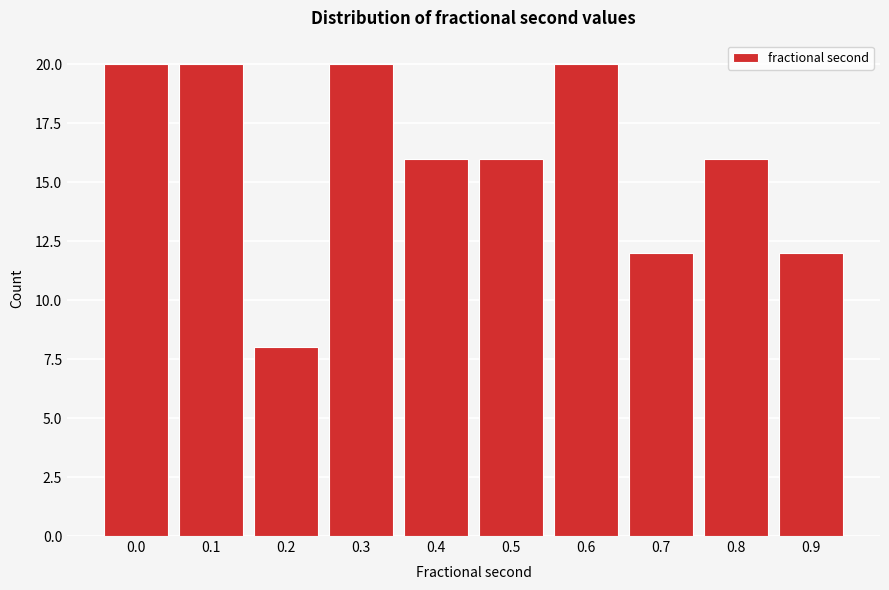

Reading left to right, list all the values displayed in this chart.

0.0=20	0.1=20	0.2=8	0.3=20	0.4=16	0.5=16	0.6=20	0.7=12	0.8=16	0.9=12